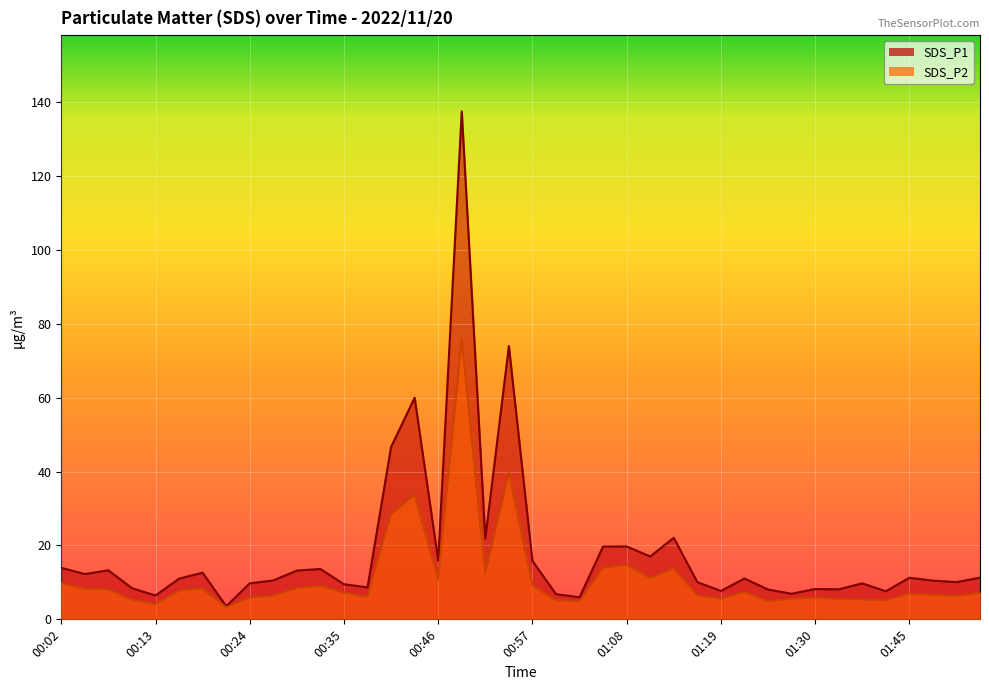

What is the difference between the highest and lowest values at 01:33?

2.6